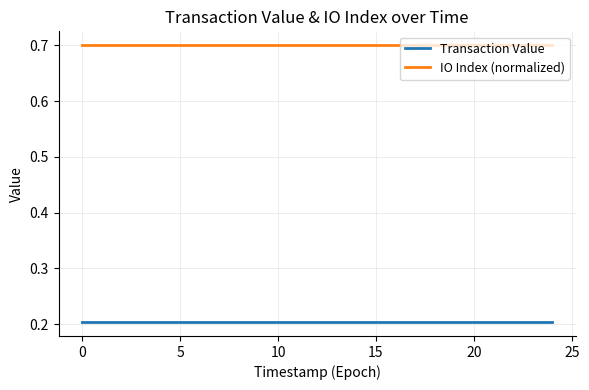

What is the maximum value shown in the chart?

0.7